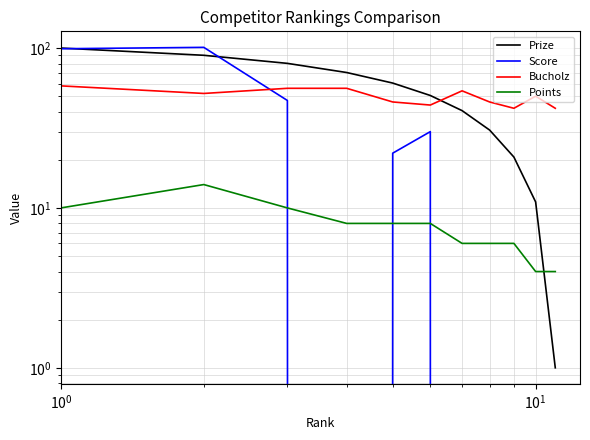

What is the value of the Prize point at the 5th from the left?

60.4